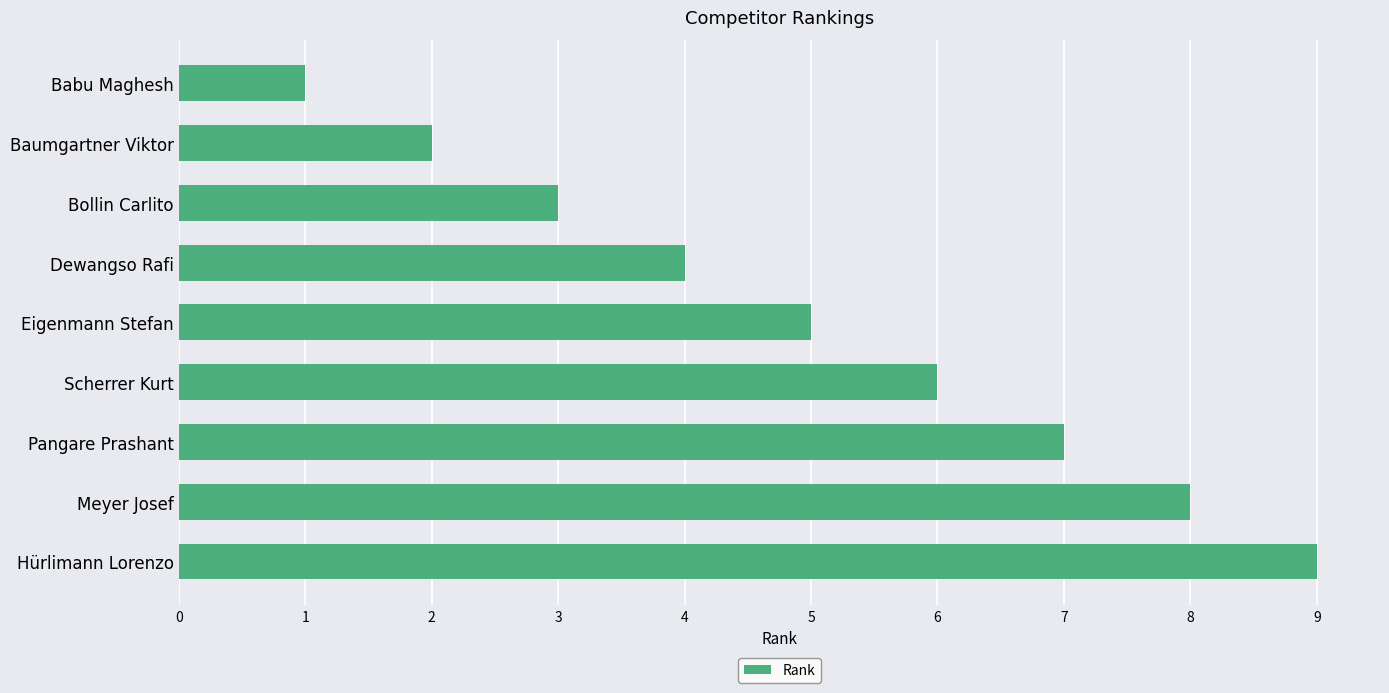

What is the maximum value shown in the chart?

9